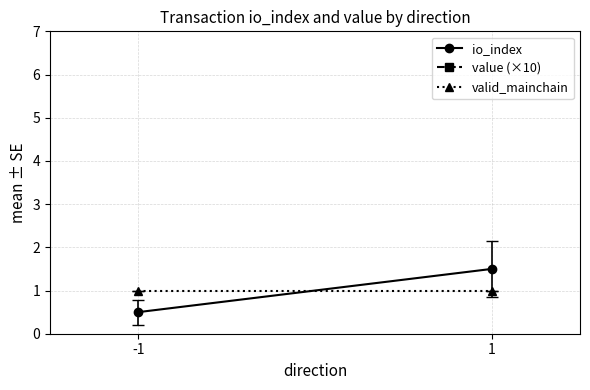

Reading left to right, list all the values displayed in this chart.

io_index: 0.5	1.5
value (×10): 30.4	30.4
valid_mainchain: 1.0	1.0